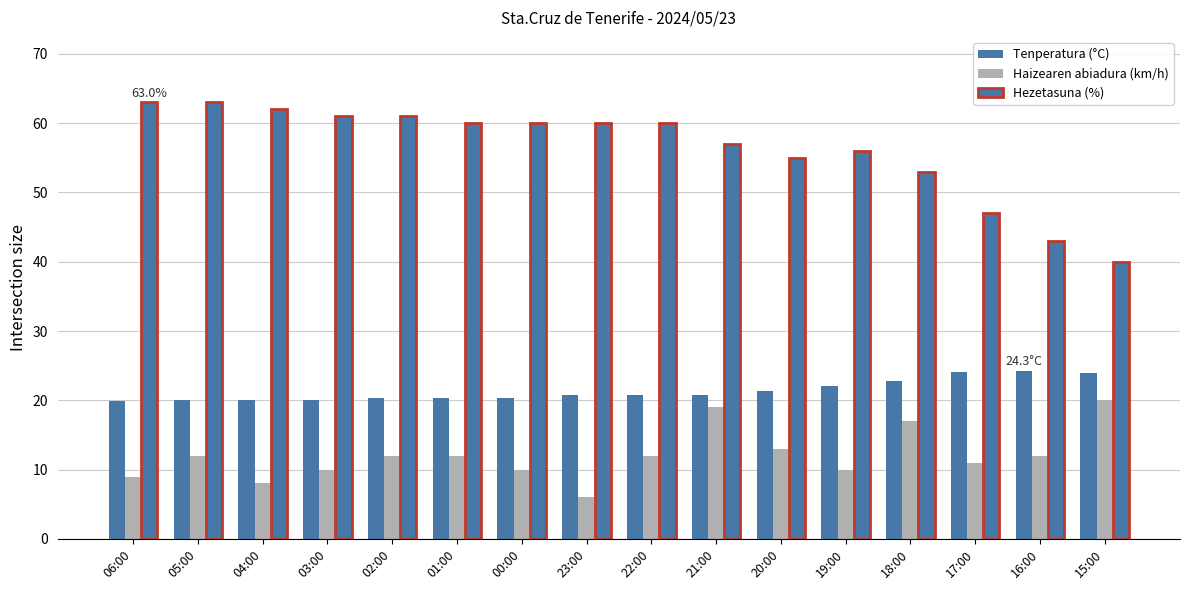

How many categories are shown in the chart?

16